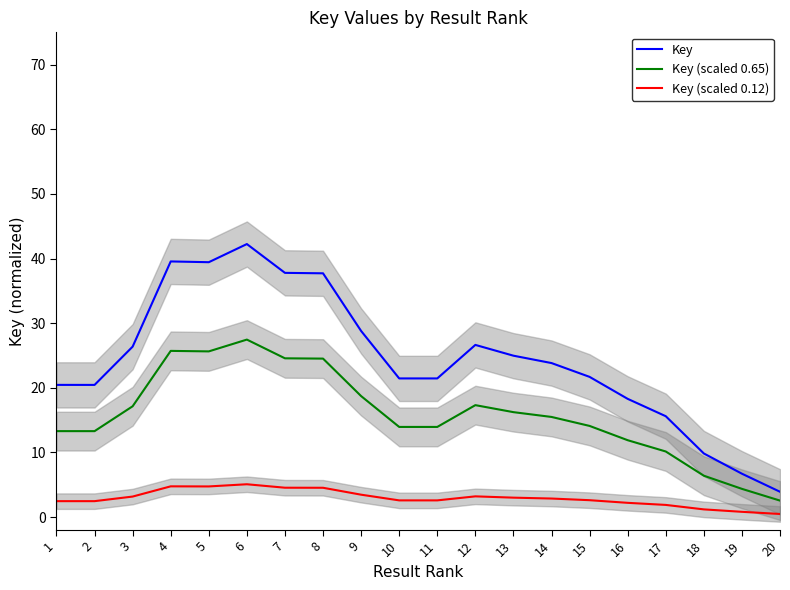

True or false: Key (scaled 0.12) and Key (scaled 0.65) intersect in this chart.

False